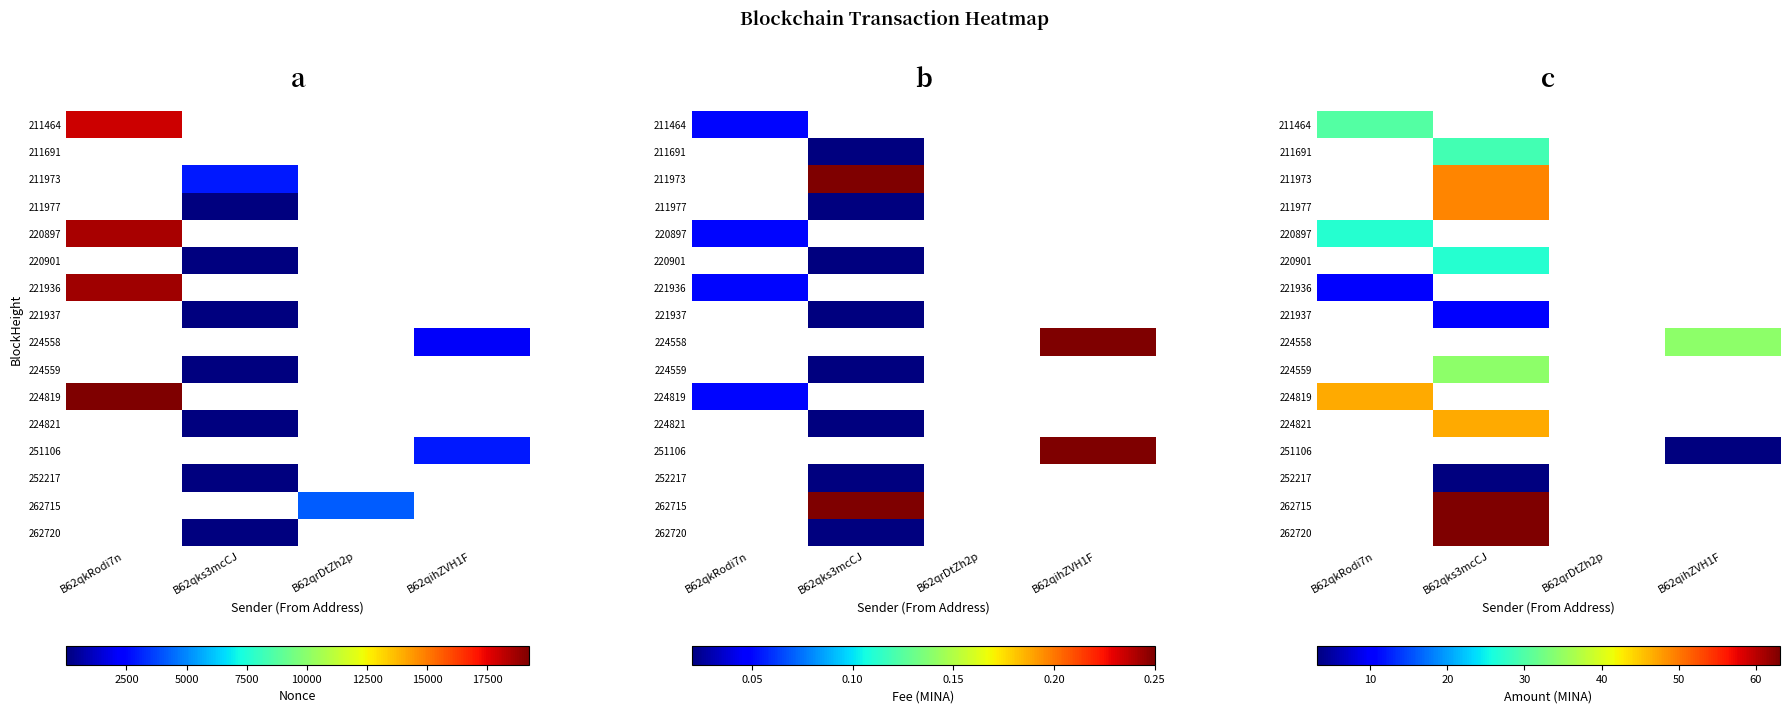

Which has a higher value, B62qks3mcCJ or B62qrDtZh2p?

B62qrDtZh2p